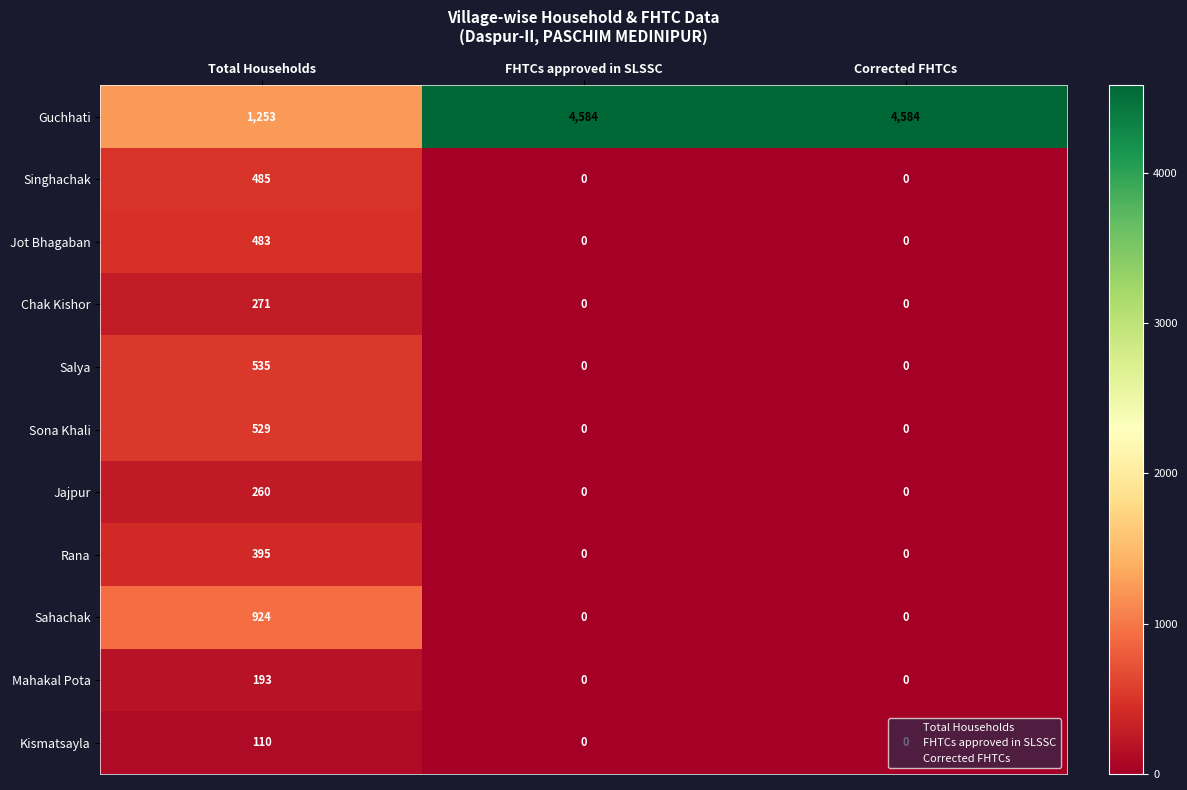

What is the difference between the maximum and minimum values in the Sahachak series?

924